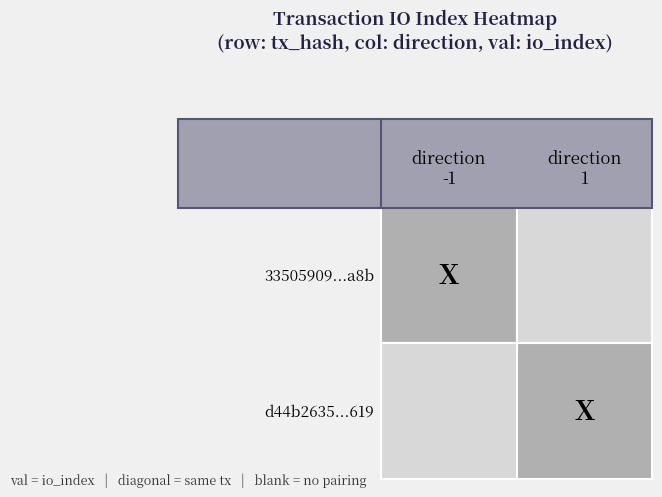

What is the sum of all d44b2635b7cb65c04fd6aa7856b443f5c38b619 values?

1